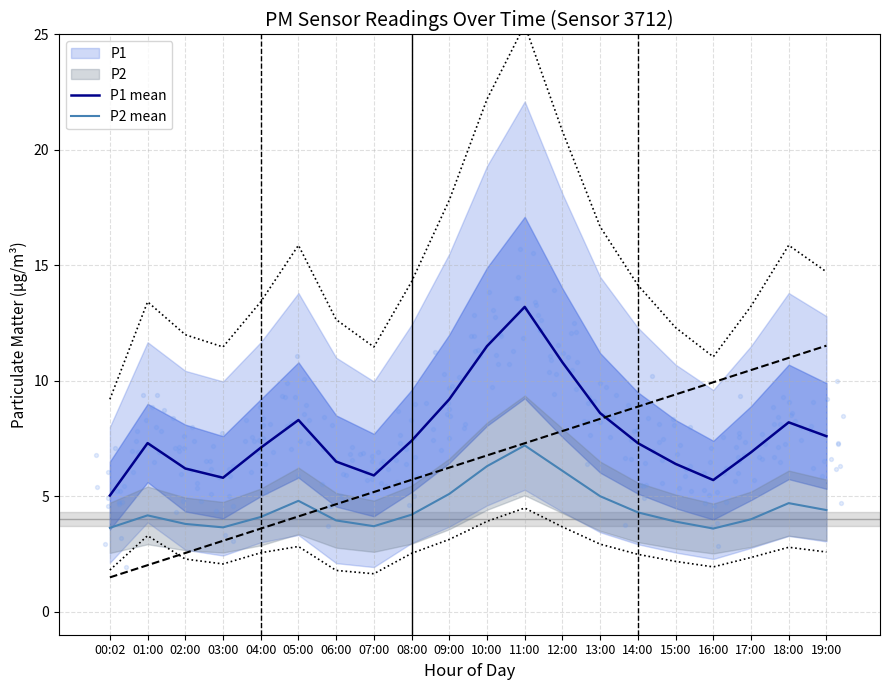

Which series has the largest total across all categories?

P1 mean